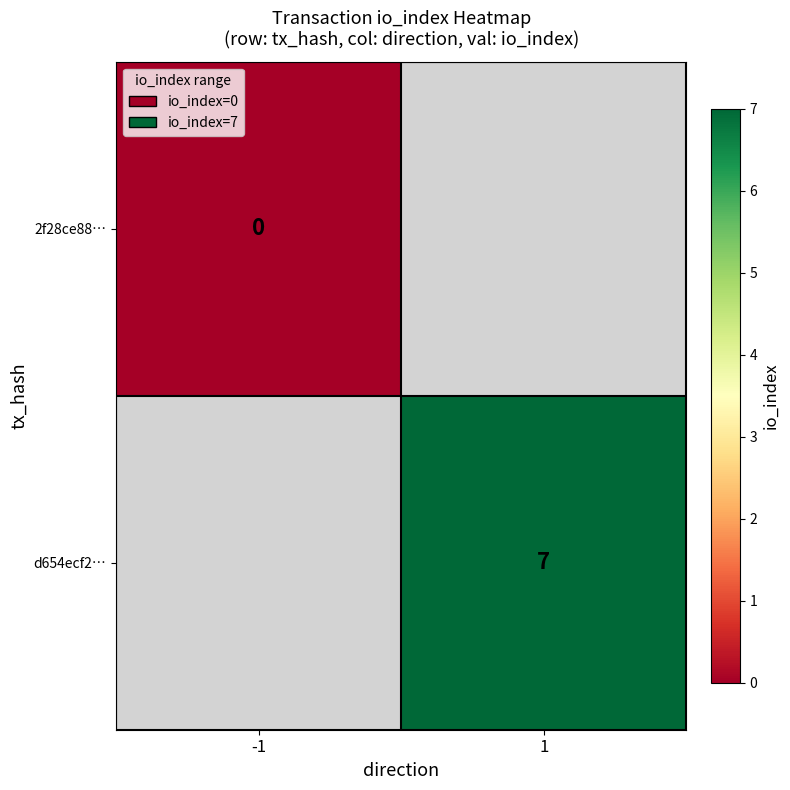

The value of d654ecf2… at 1 is 7. True or false?

True